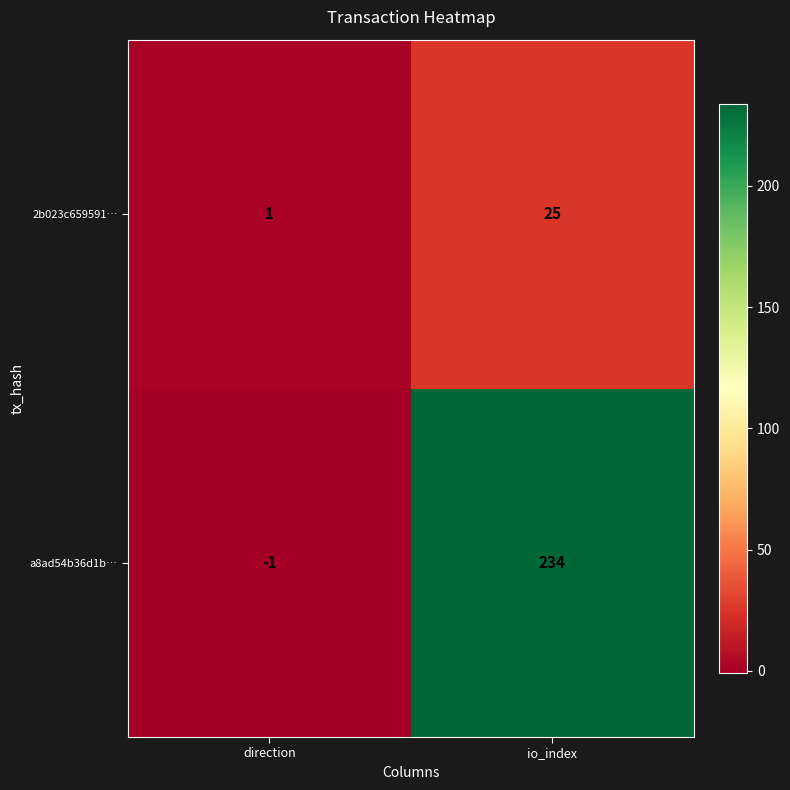

Which label corresponds to the smallest value in the chart?

direction